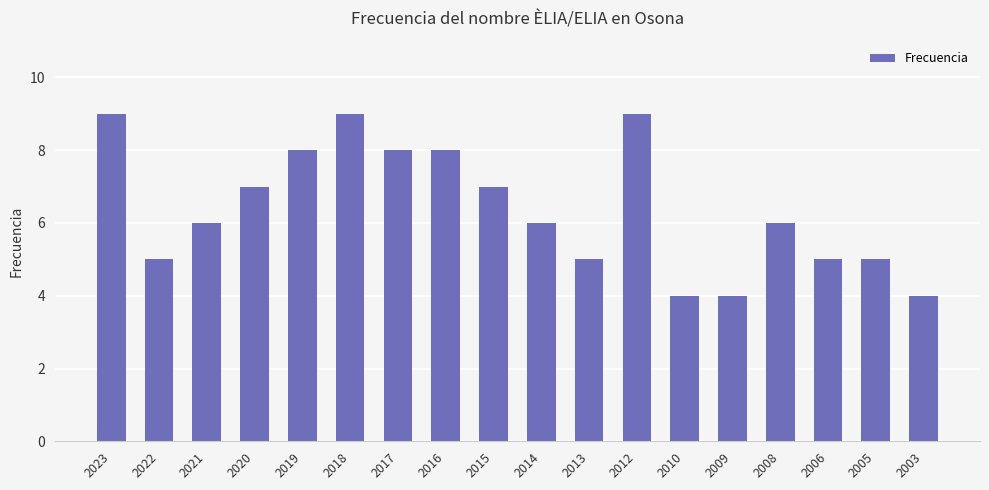

Between 2023 and 2005, which is larger?

2023